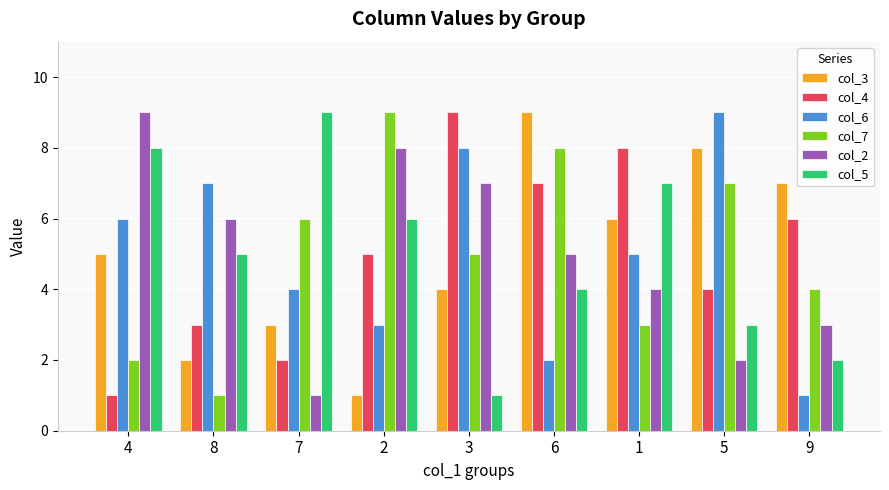

Is the value of col_4 at 3 greater than the value of col_2 at 7?

Yes